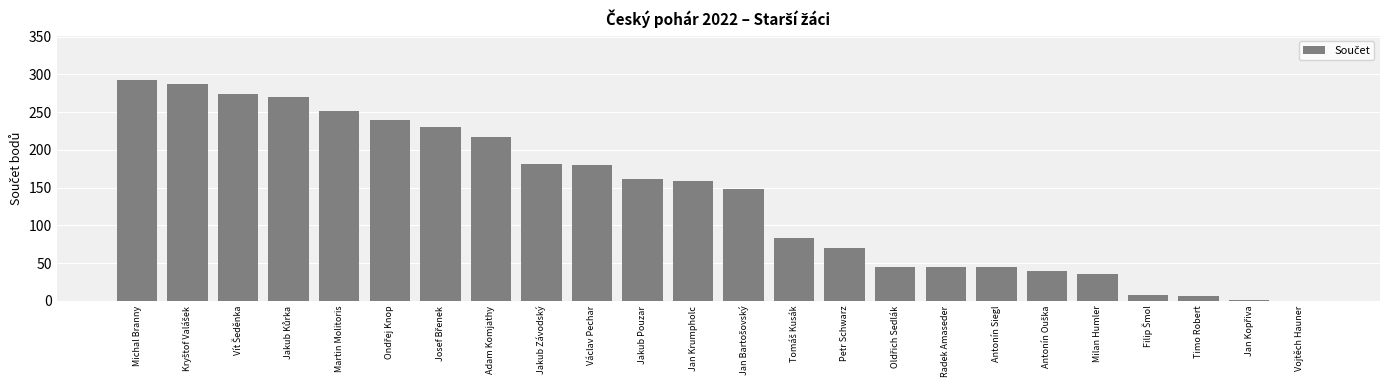

Which label corresponds to the largest value in the chart?

Michal Branny